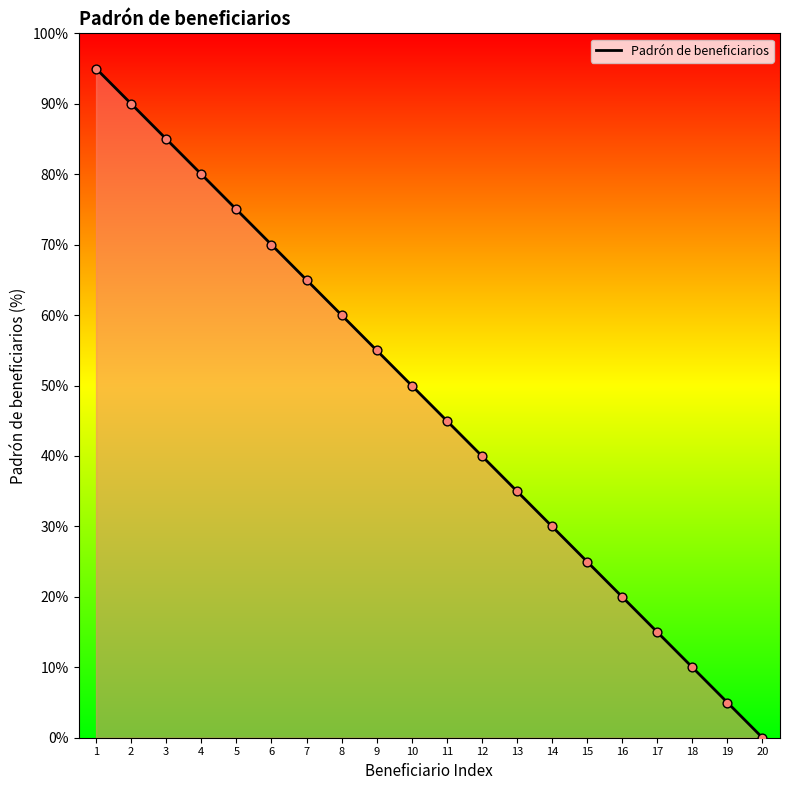

Which has a higher value, 13 or 5?

5